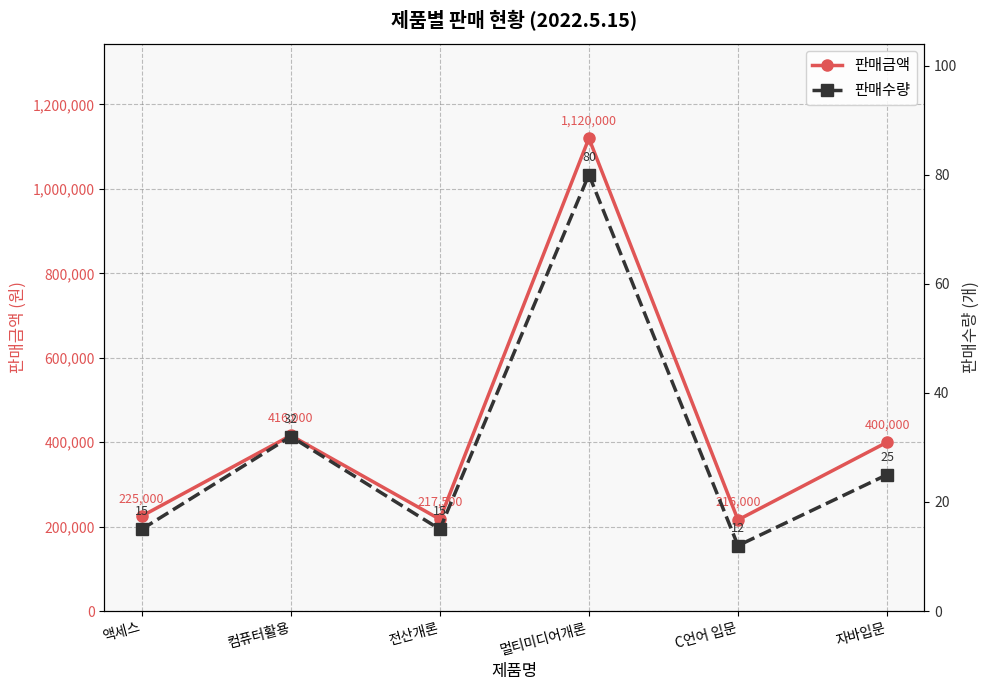

Where is 판매수량 nearest to the value 46?

컴퓨터활용